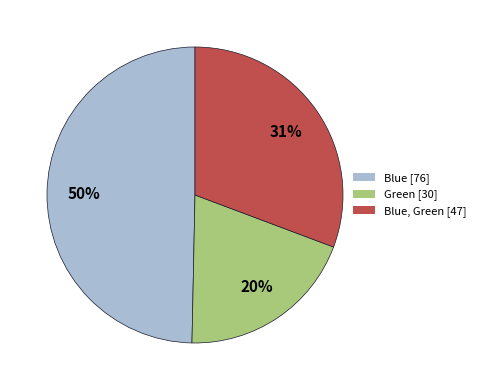

Is there a majority slice in this chart?

No